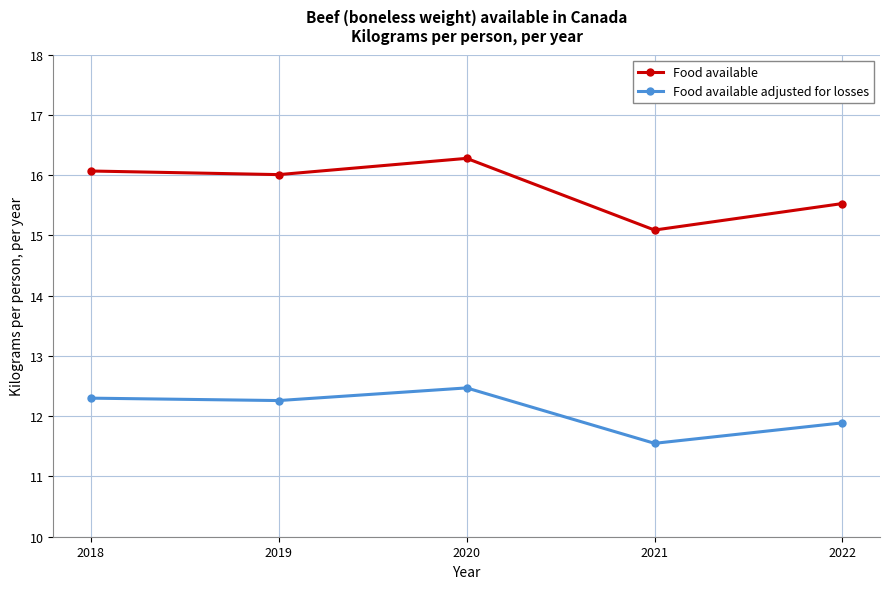

What is the sum of all Food available values?

79.0